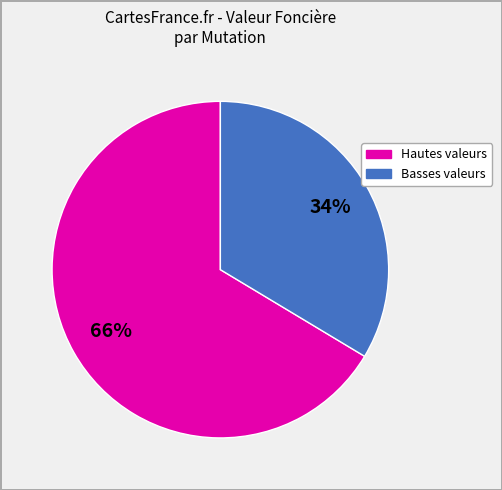

To the nearest percent, what is the average slice percentage?

50%